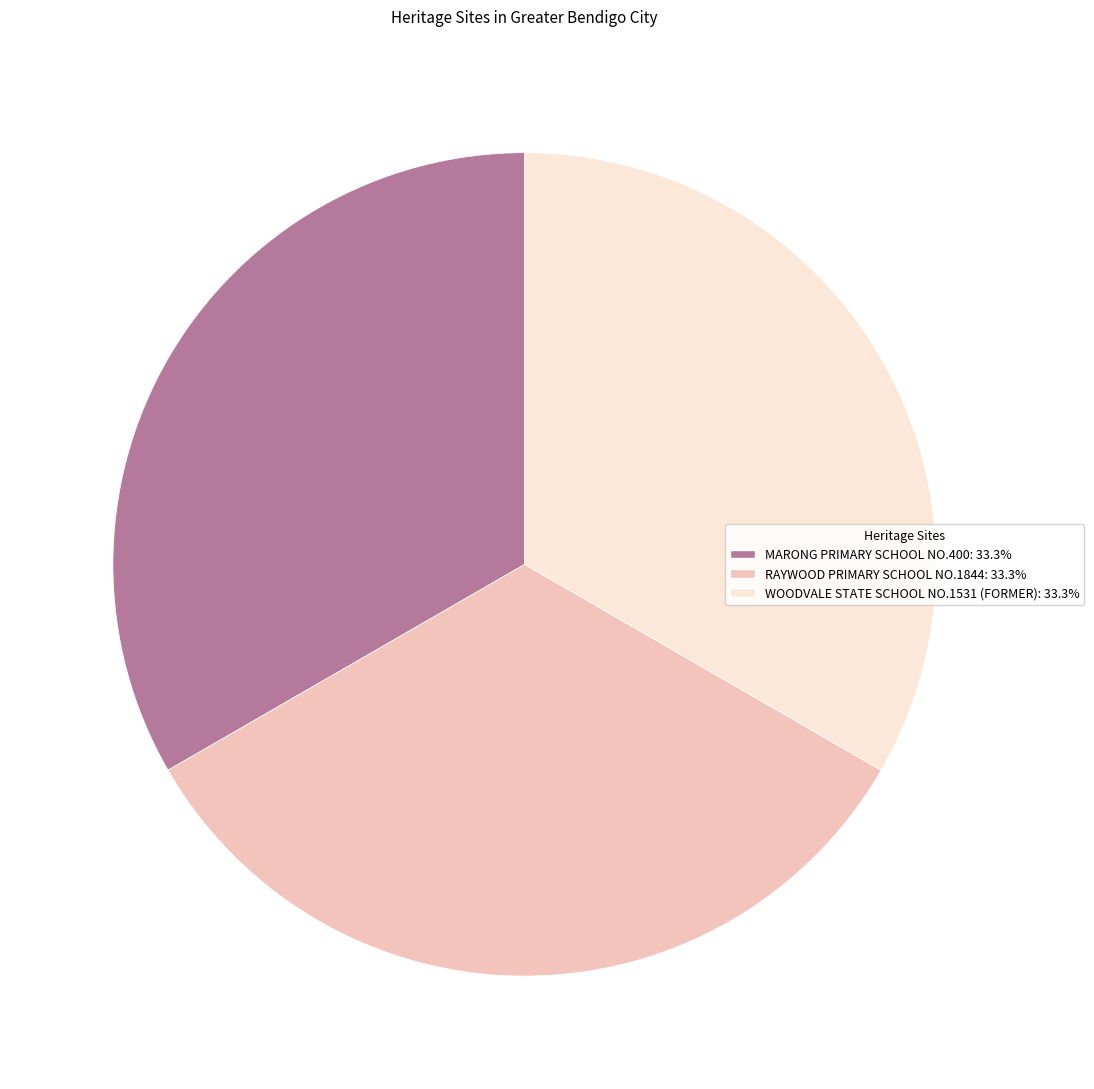

Combined, do WOODVALE STATE SCHOOL NO.1531 (FORMER): 33.3% and RAYWOOD PRIMARY SCHOOL NO.1844: 33.3% account for over 50%?

Yes